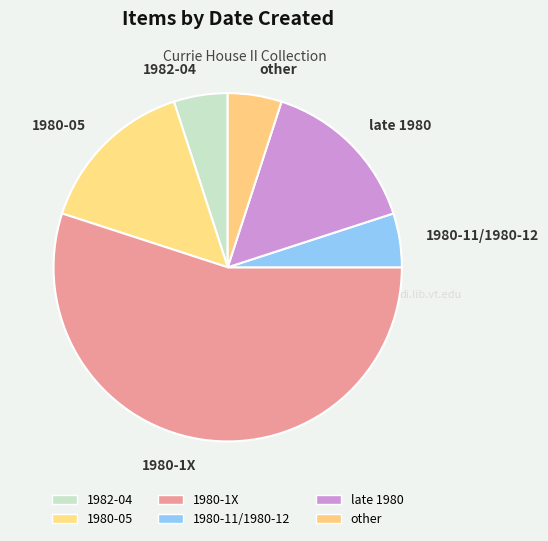

Approximately how many times larger is the value at 1980-11/1980-12 compared to late 1980?

0.3